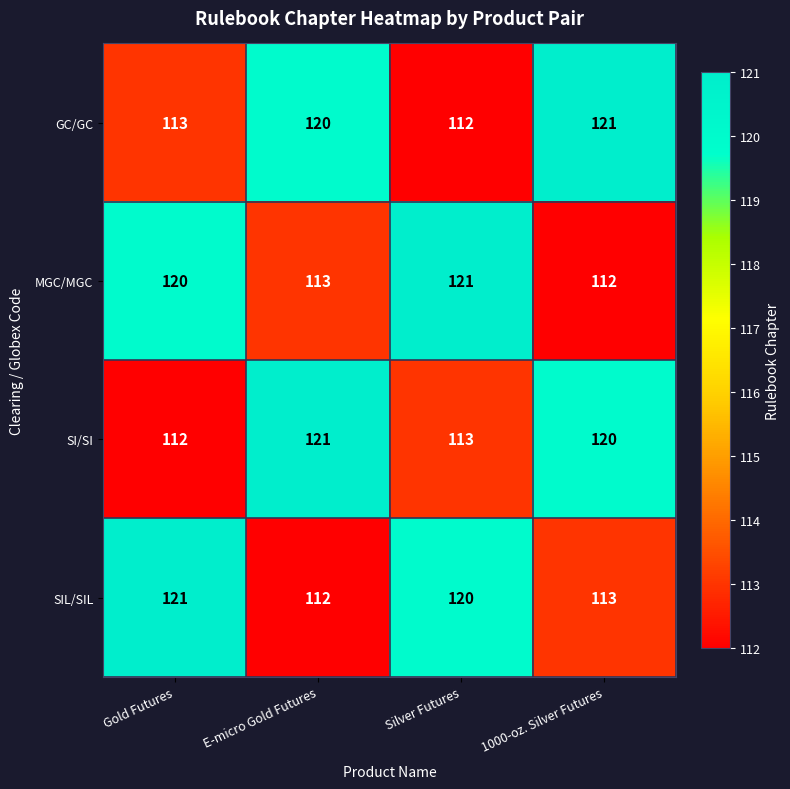

At E-micro Gold Futures, list the series in order from largest to smallest.

SI/SI, GC/GC, MGC/MGC, SIL/SIL